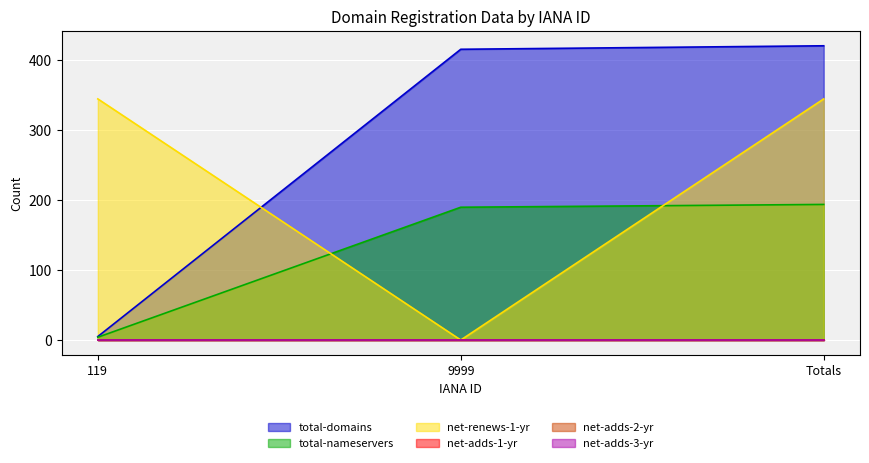

How many categories are shown in the chart?

3